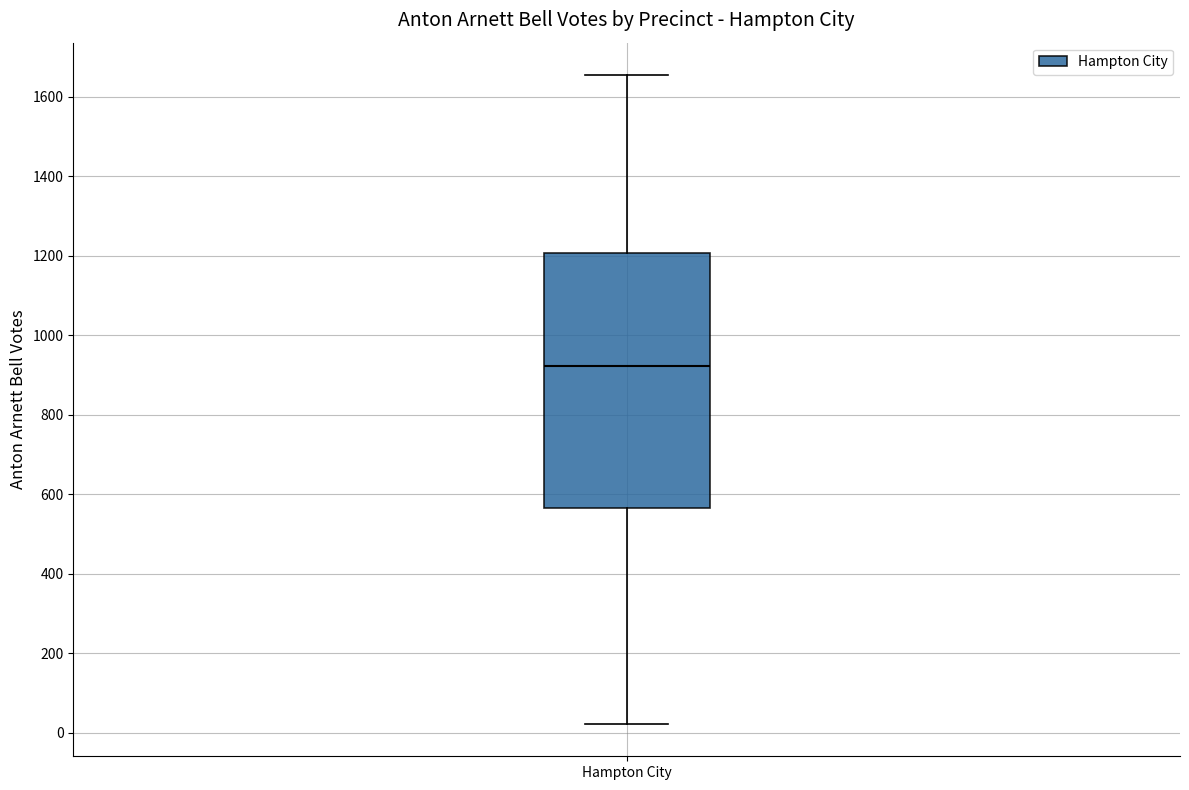

Read this box plot against the y-axis: the position of the median line, the range covered by the box, and the ends of both whiskers. The values are not printed on the chart, so give them approximately, as read against the axis.

median 920, box 560 to 1200, whiskers 20 to 1660